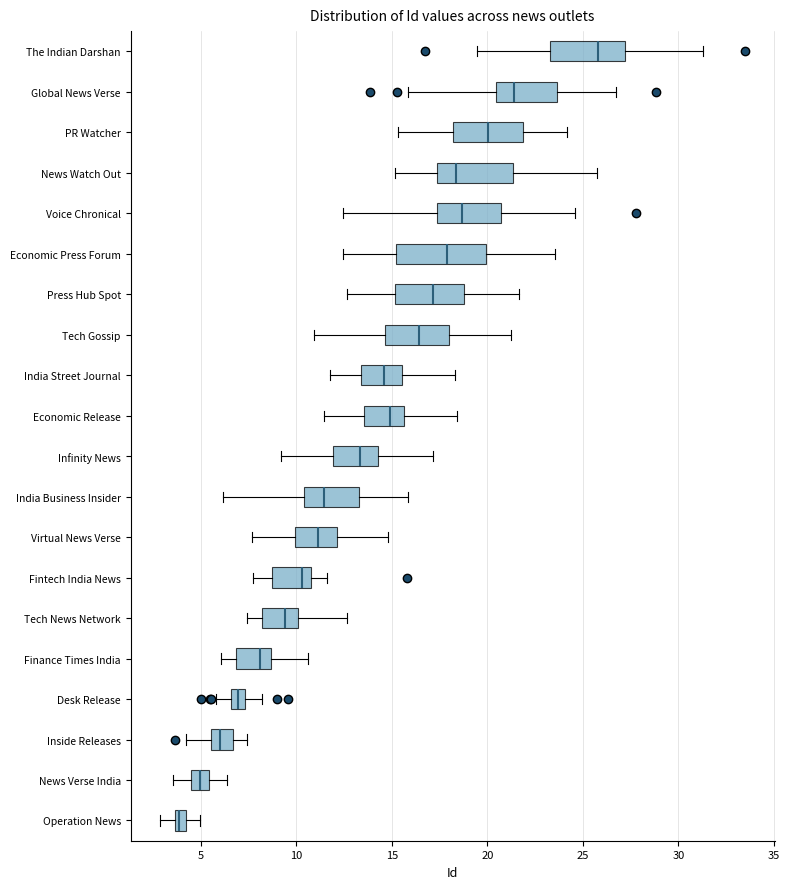

Where does the median line of the box for Tech Gossip sit on the x-axis? The values are not printed on the chart, so give them approximately, as read against the axis.

16.5